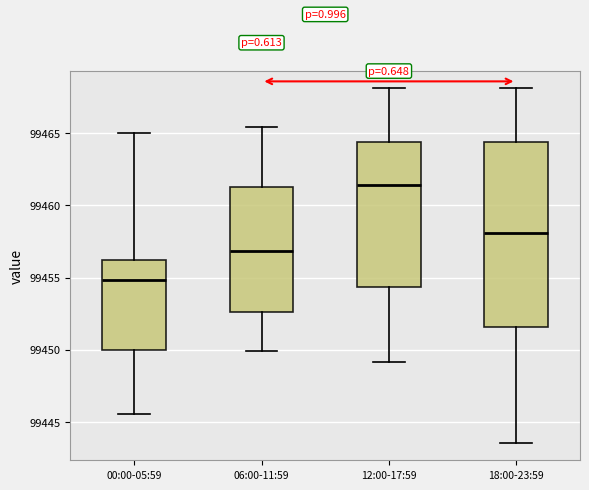

Where is the lower edge of the box for 06:00-11:59 on the y-axis? The values are not printed on the chart, so give them approximately, as read against the axis.

99452.5